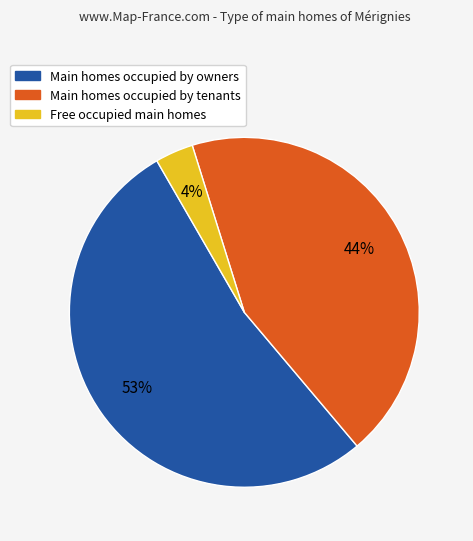

How many slices are in this pie chart?

3